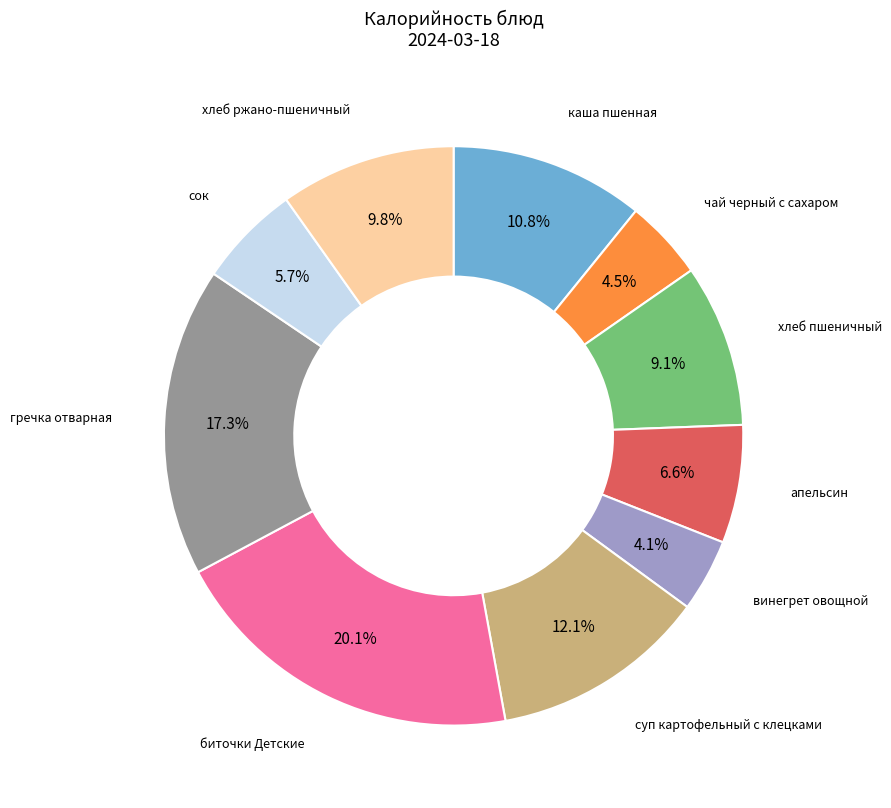

Is there any slice that represents more than half of the pie?

No